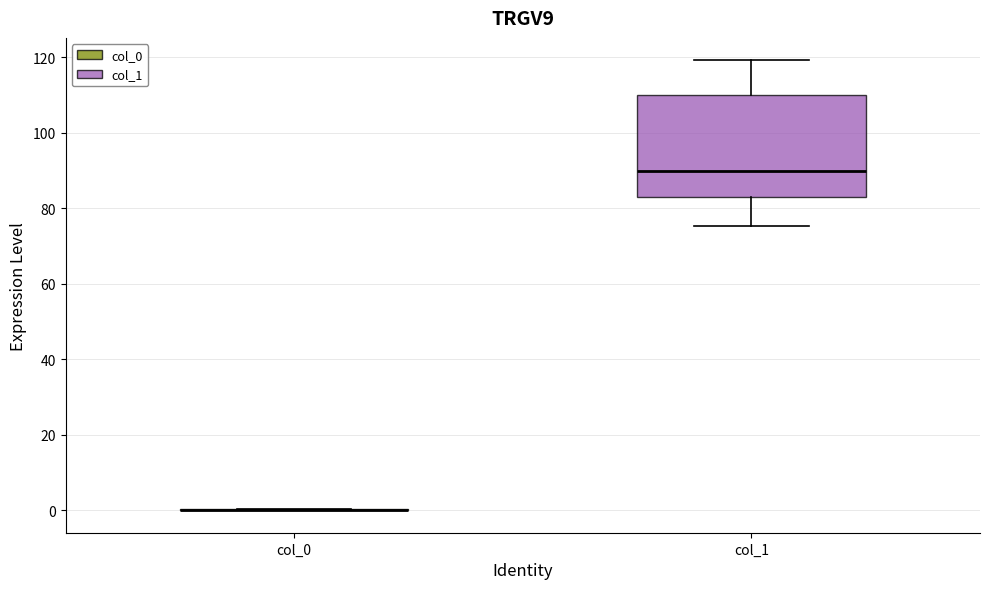

Comparing the boxes themselves (not the whiskers), which one is the tallest?

col_1